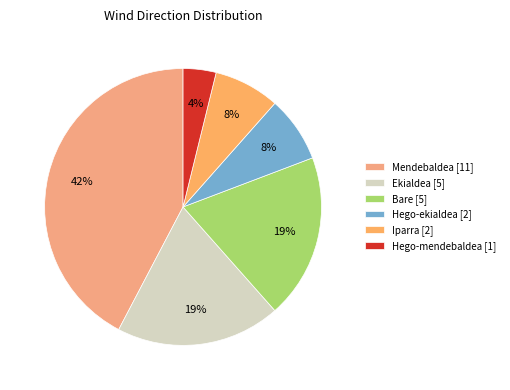

How many slices are in this pie chart?

6